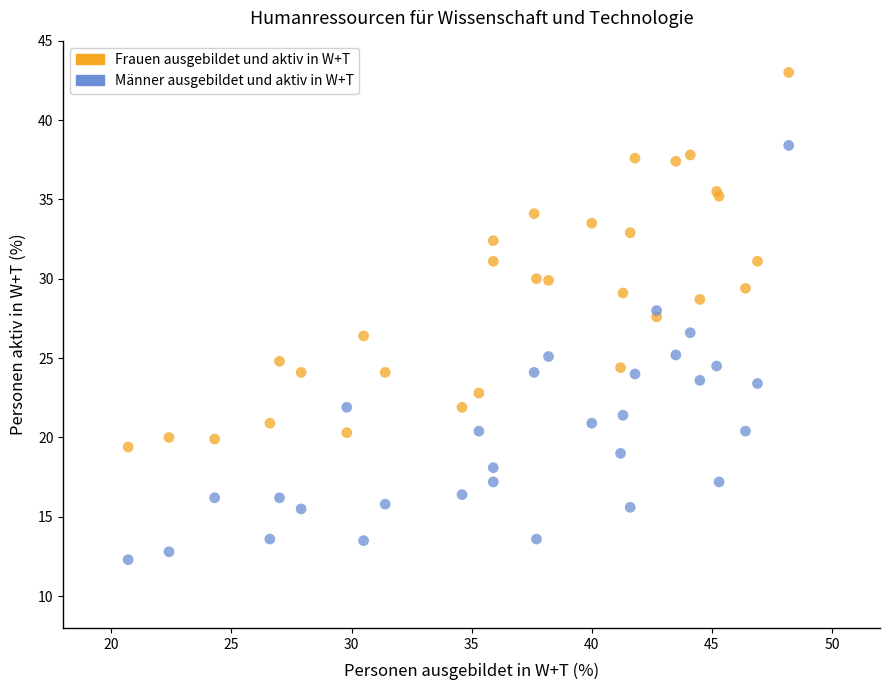

Which series contains the lowest Y value?

Männer ausgebildet und aktiv in W+T